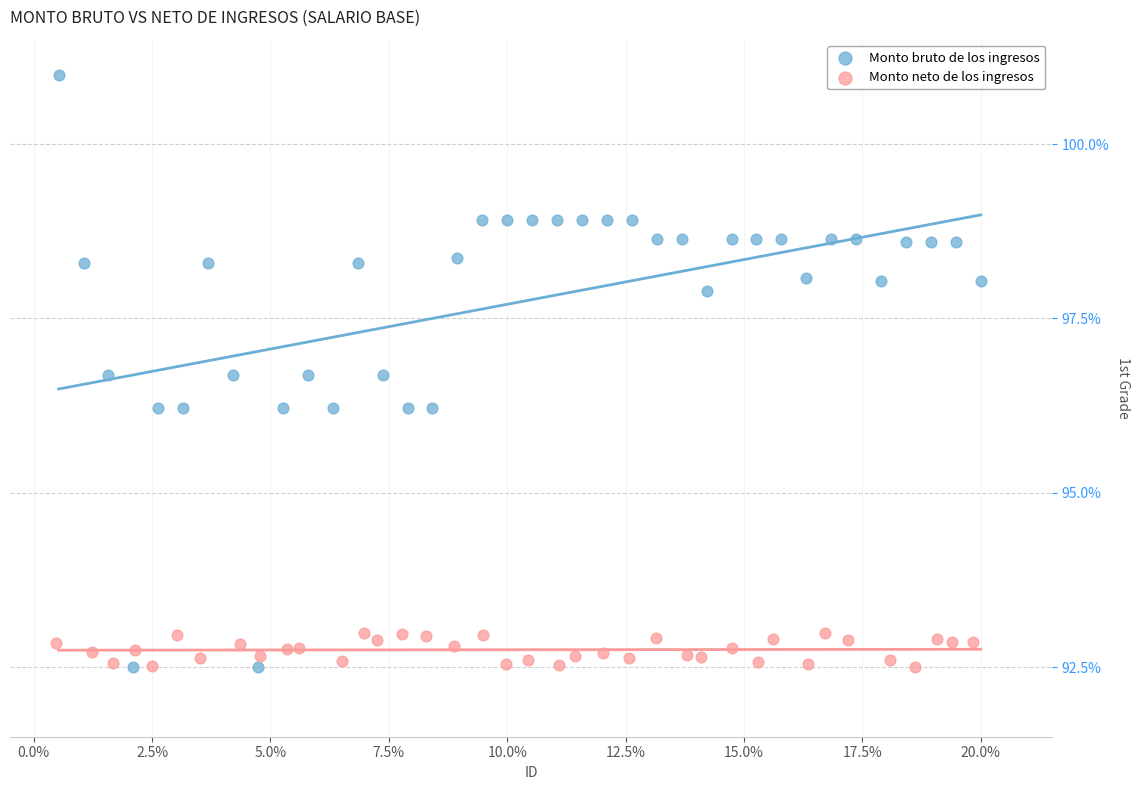

Which series contains the highest Y value?

Monto bruto de los ingresos